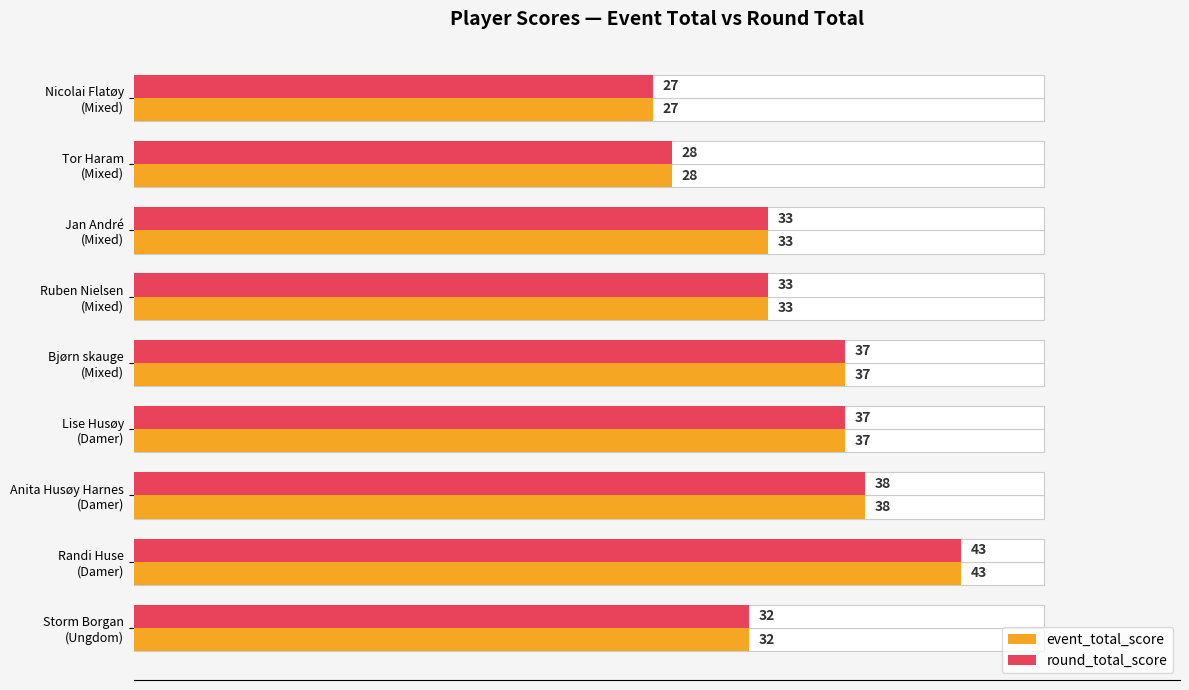

At Lise Husøy (Damer), list the series in order from smallest to largest.

event_total_score, round_total_score